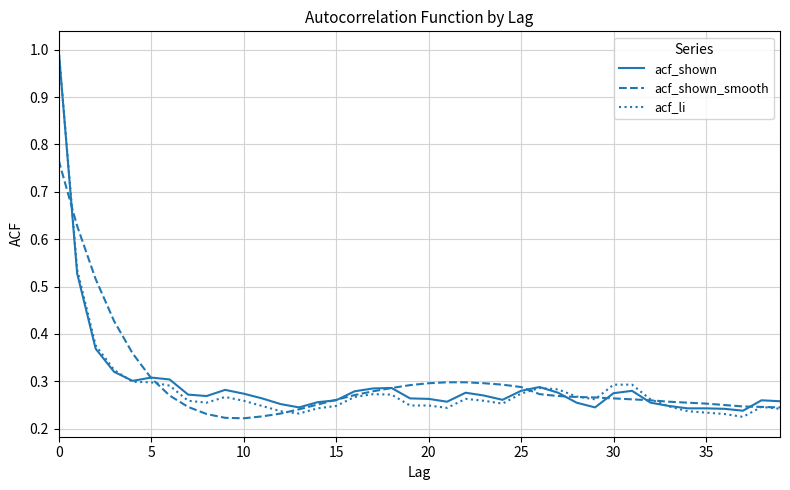

Which series has the widest spread of values?

acf_li